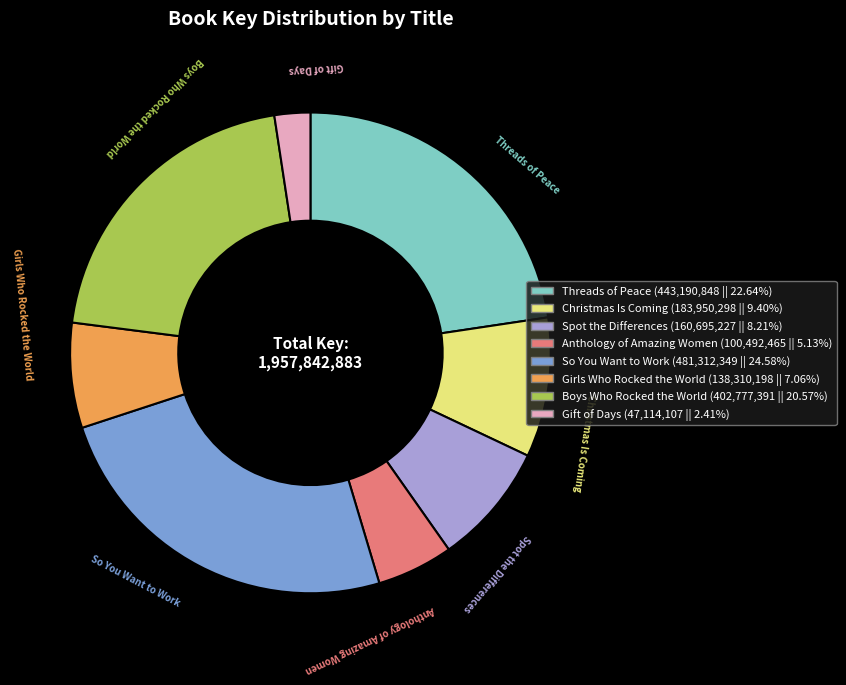

The Girls Who Rocked the World slice represents 7% of the pie. True or false?

True